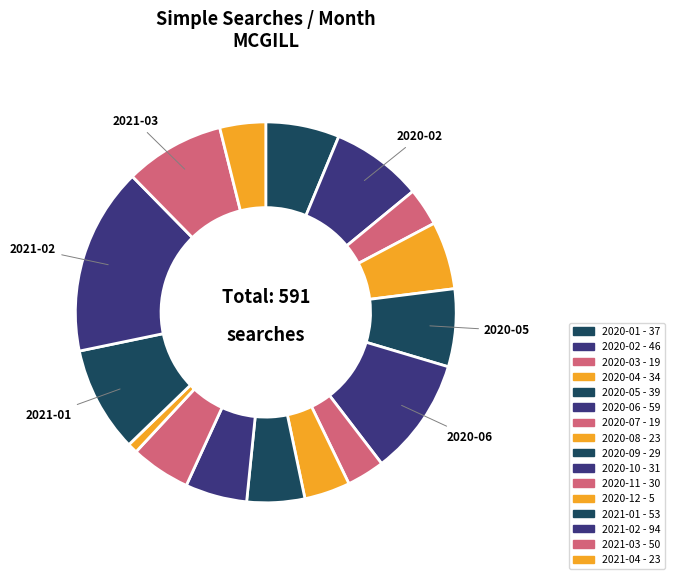

What is the largest slice in the pie chart?

2021-02